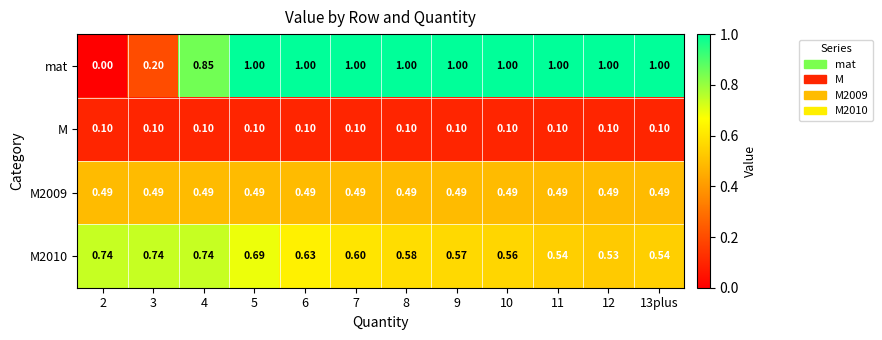

Which series has the widest spread of values?

mat